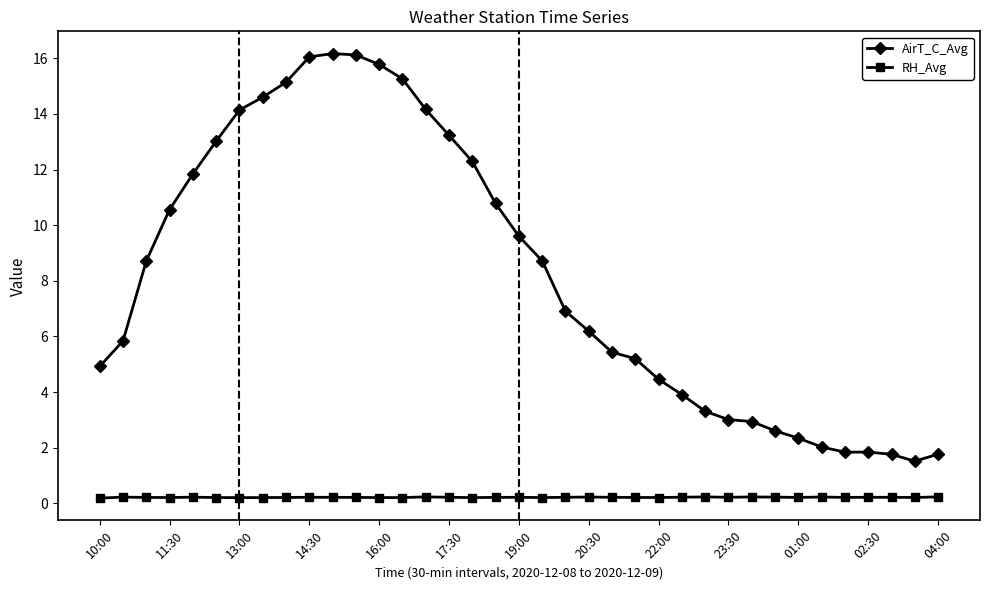

What is the value of the AirT_C_Avg point at the 13th from the left?

15.8